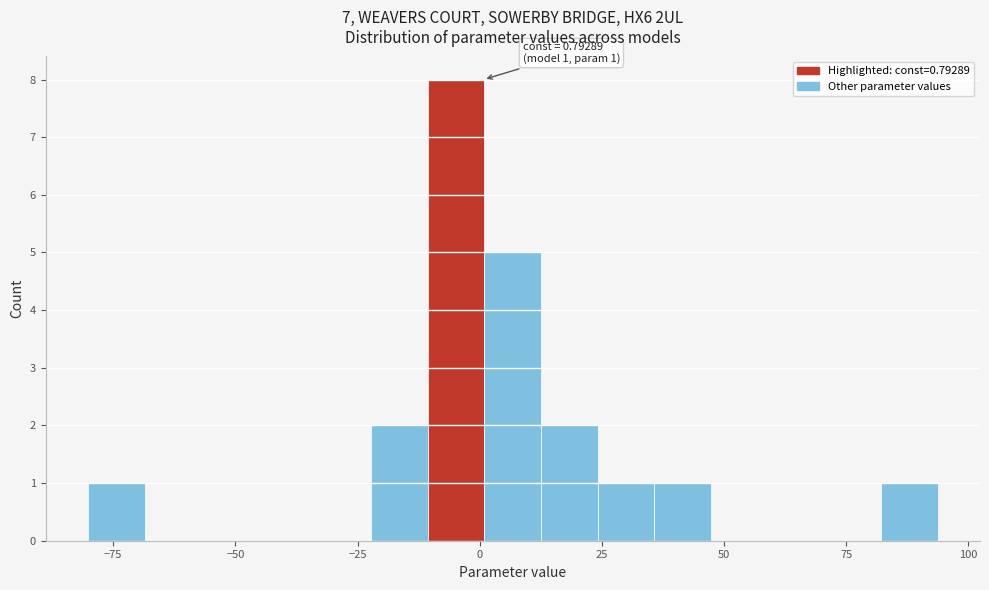

Read against the x-axis, roughly where is the centre of the tallest bar?

-5